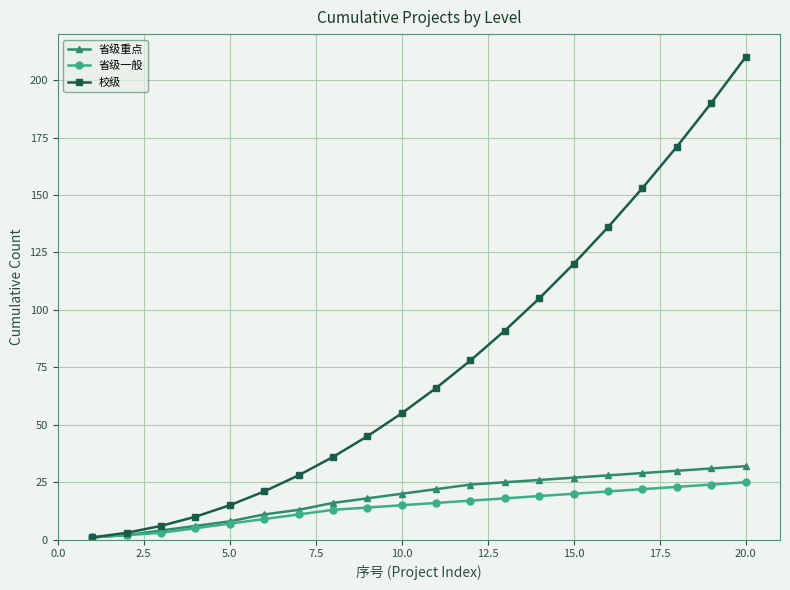

What is the lowest value of the 省级一般 series?

1